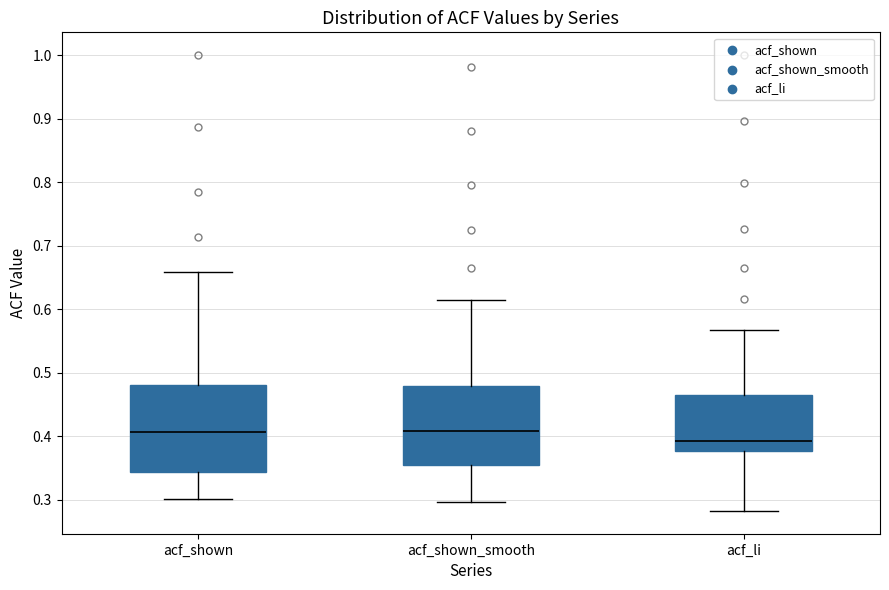

Which box's median line is the lowest?

acf_li